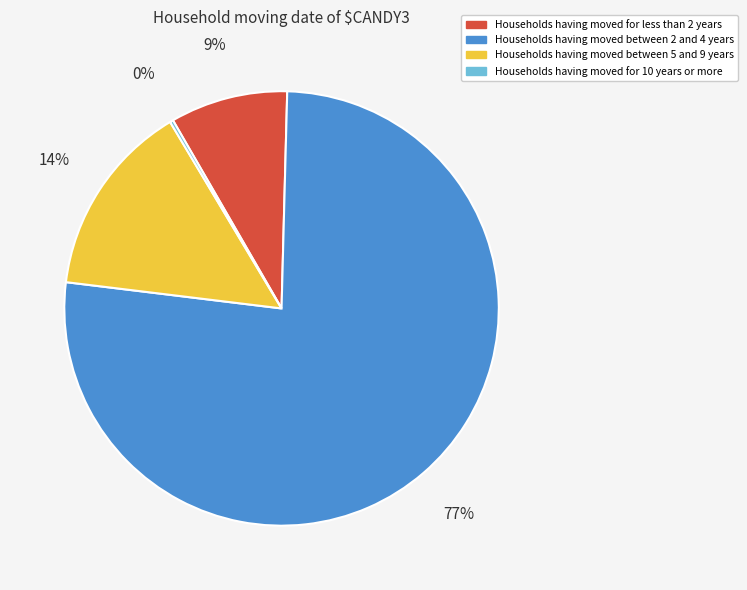

Do Households having moved for less than 2 years and Households having moved between 2 and 4 years together represent more than half of the pie?

Yes